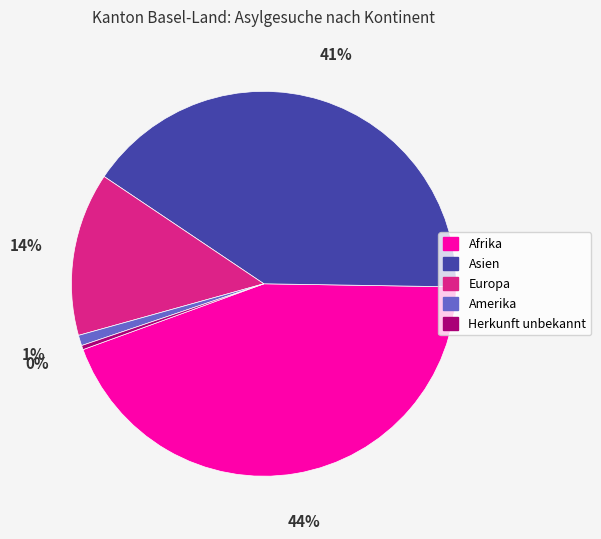

Is Europa the majority of the pie?

No